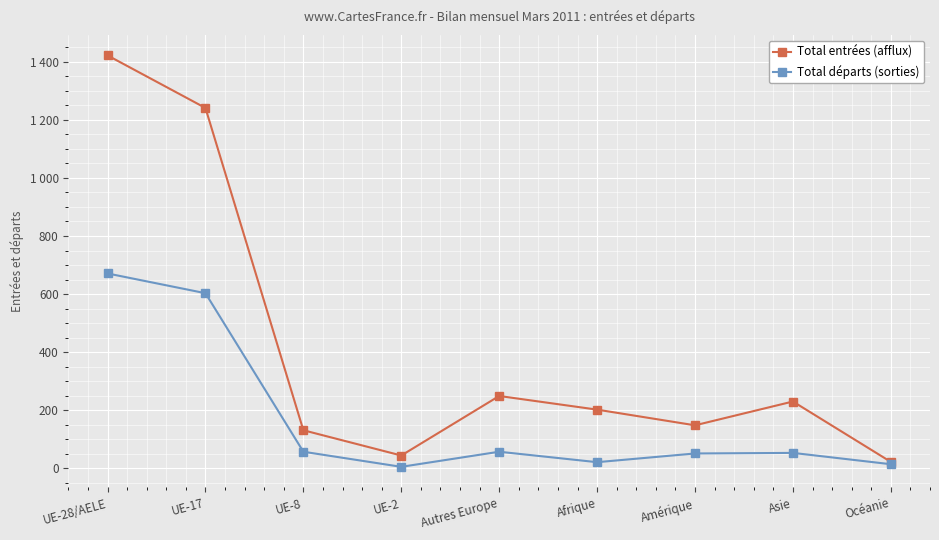

What is the total value across all series at Asie?

283